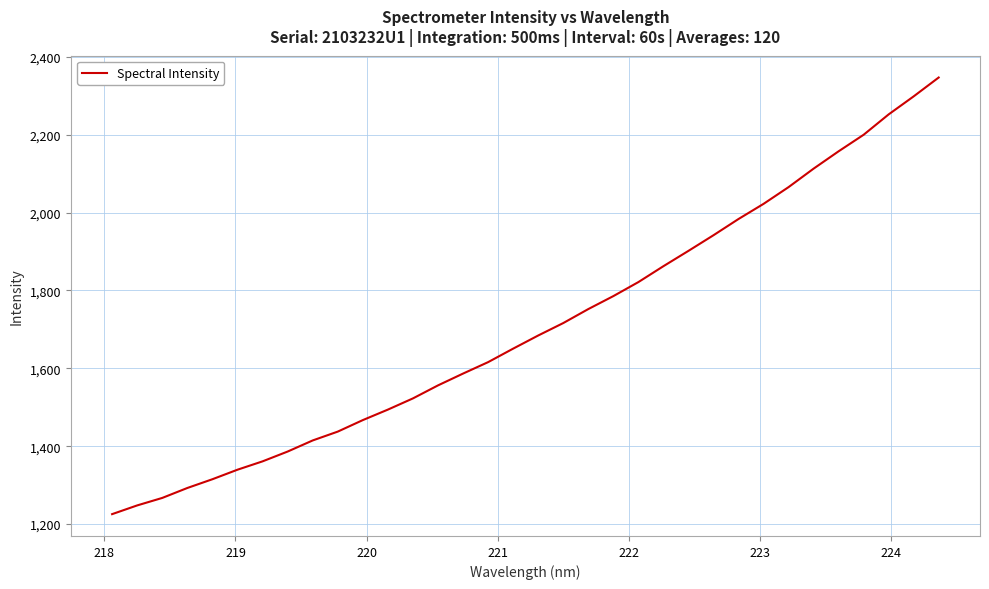

What is the greatest value displayed?

2346.7